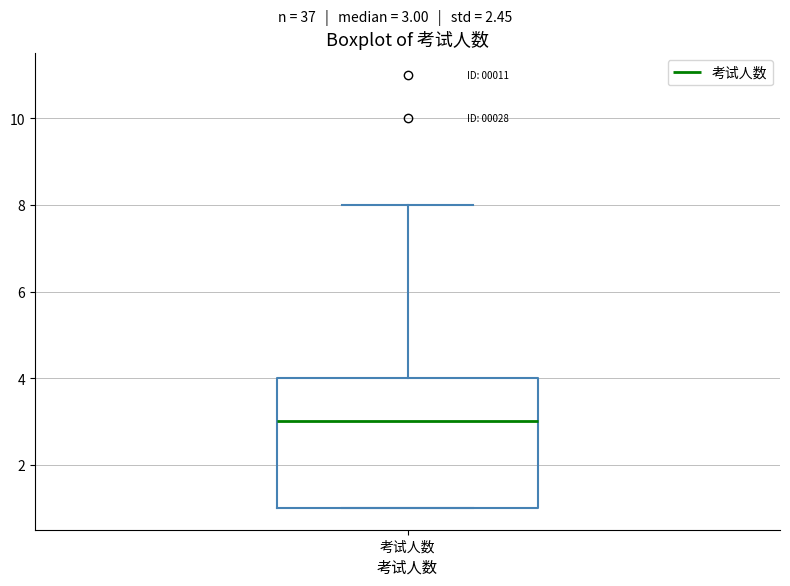

Read this box plot against the y-axis: the position of the median line, the range covered by the box, and the ends of both whiskers. The values are not printed on the chart, so give them approximately, as read against the axis.

median 3, box 1 to 4, whiskers 1 to 8